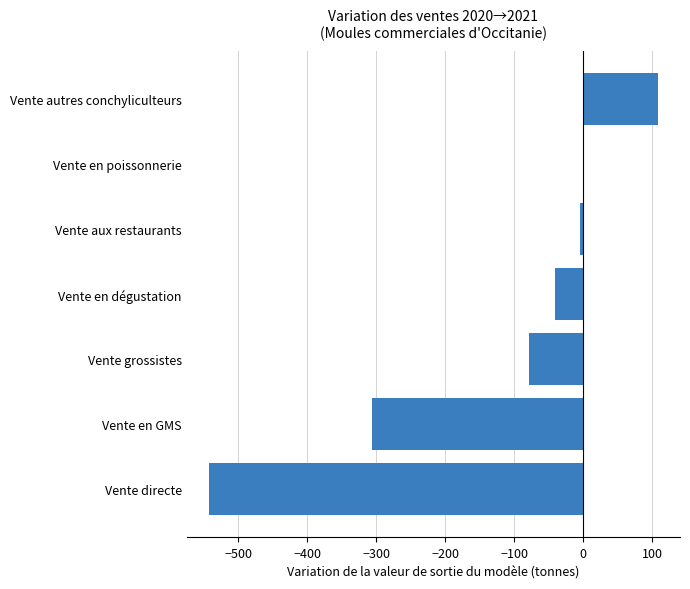

What is the sum of all values?

-863.7